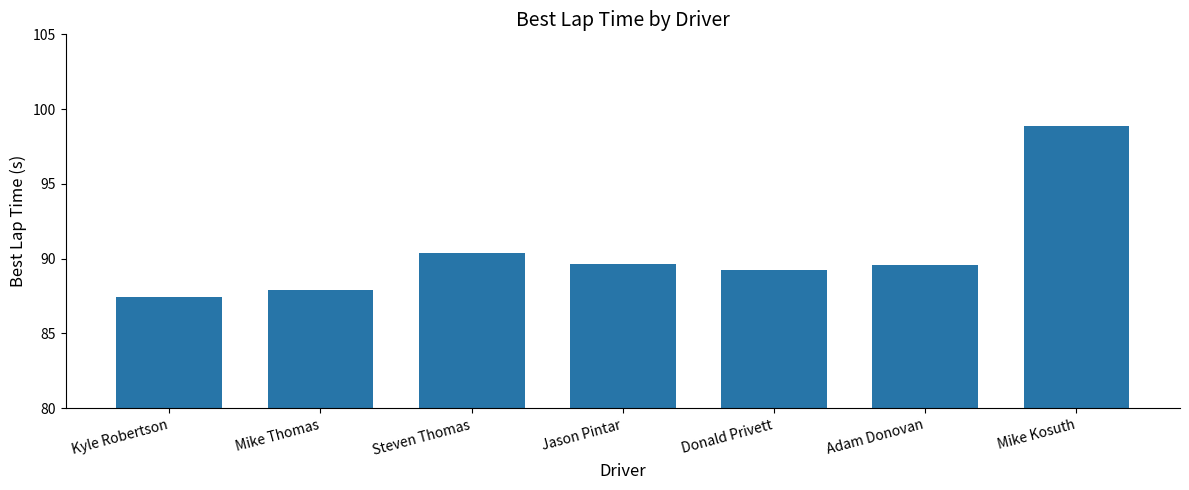

Is it true that the value at Kyle Robertson is 141.4?

False